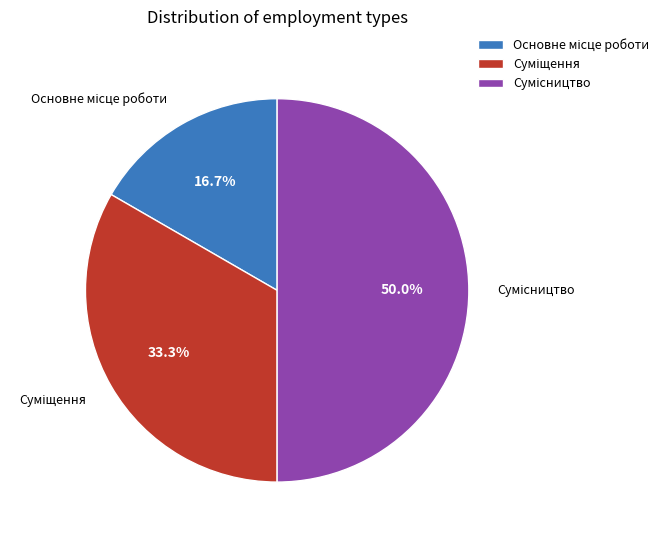

The Суміщення slice represents 33% of the pie. True or false?

True